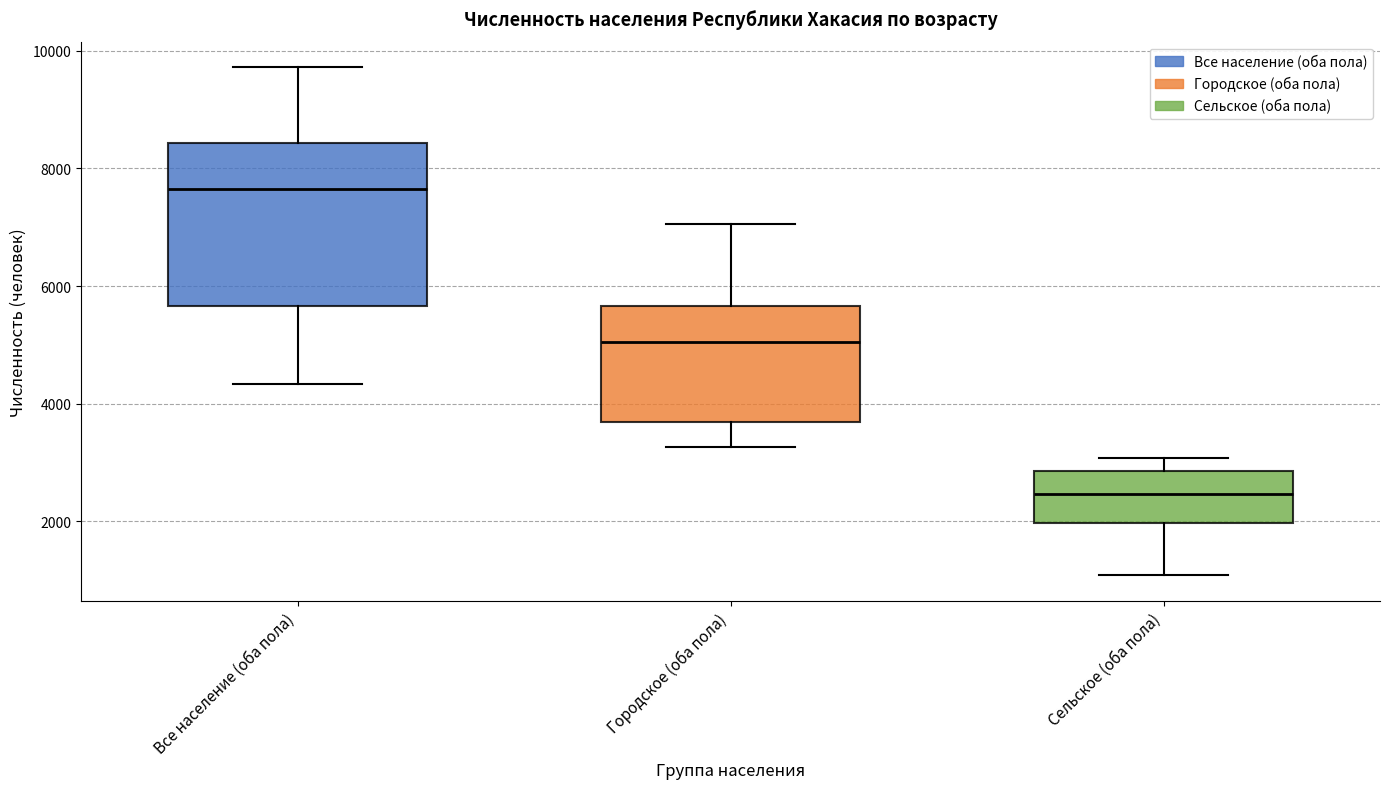

Which box has the highest median line?

Все население (оба пола)